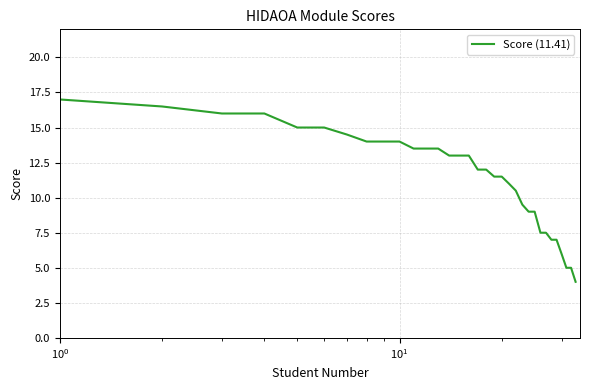

What is the sum of all values?

376.5